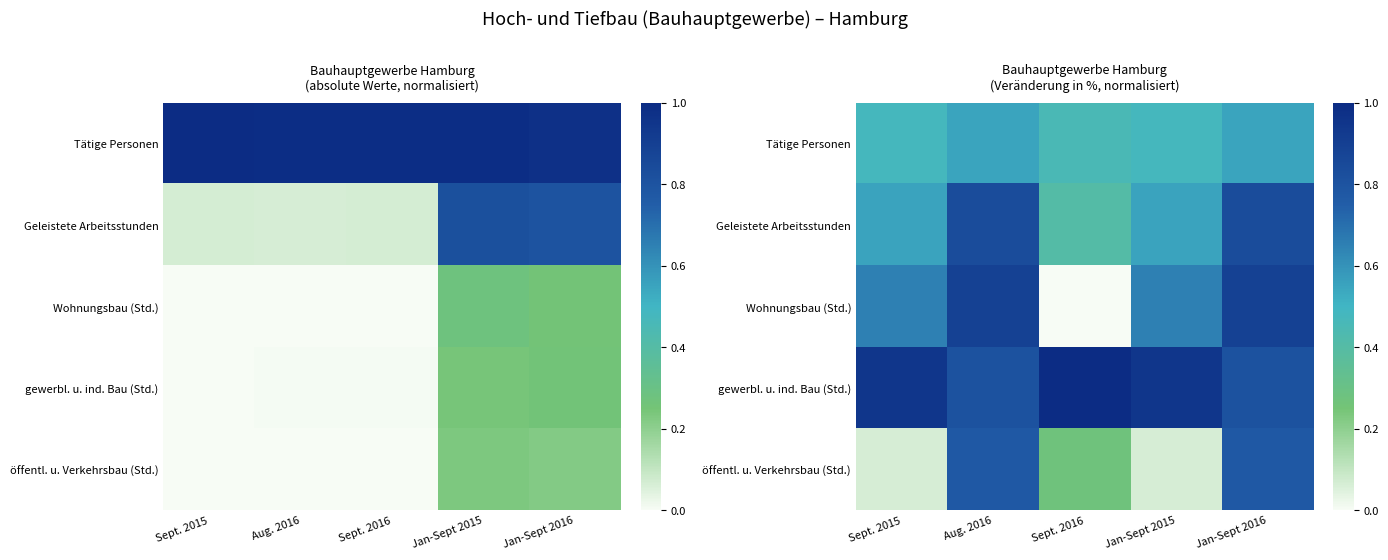

What is the total value across all series at Sept. 2016?

2.1